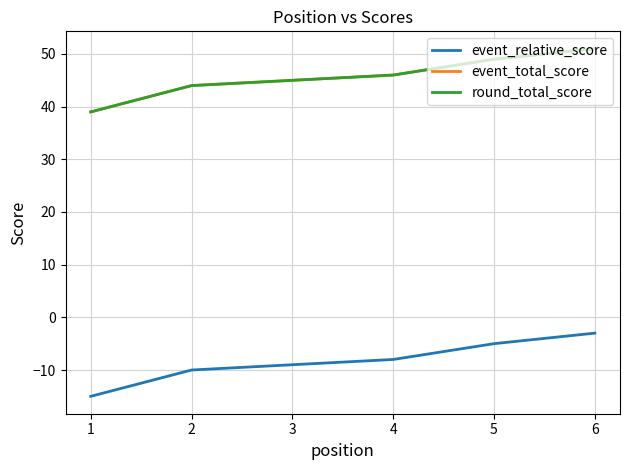

What value does the event_total_score series have at 1?

39